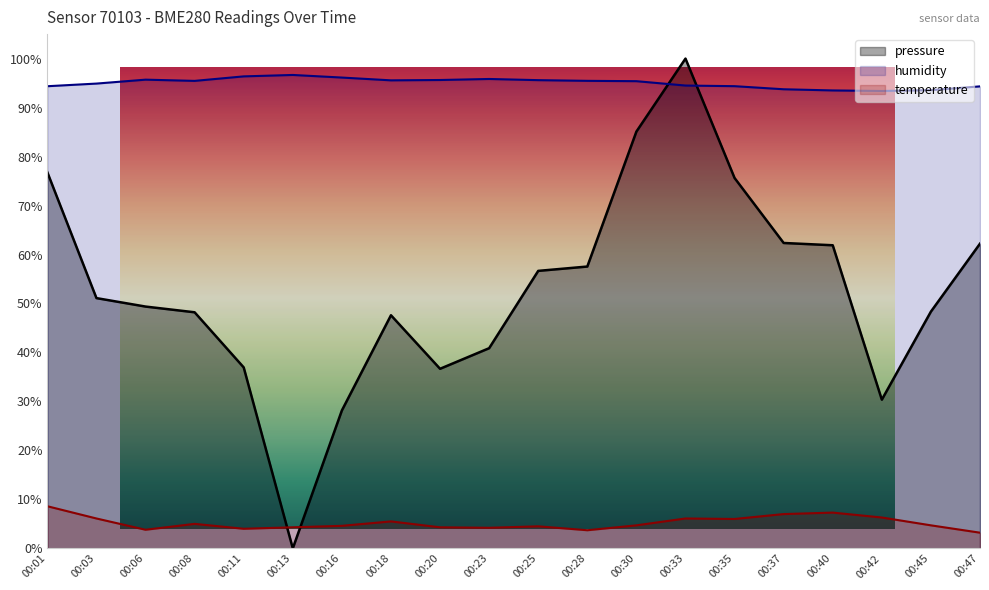

List the series in order of their overall mean, highest first.

humidity, pressure, temperature